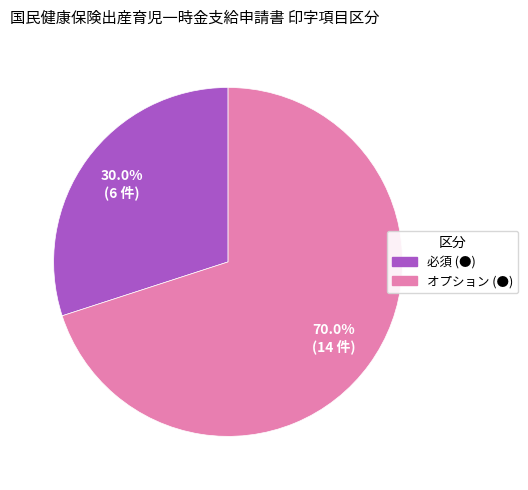

Approximately how many times larger is the value at 必須 (●) compared to オプション (●)?

0.4